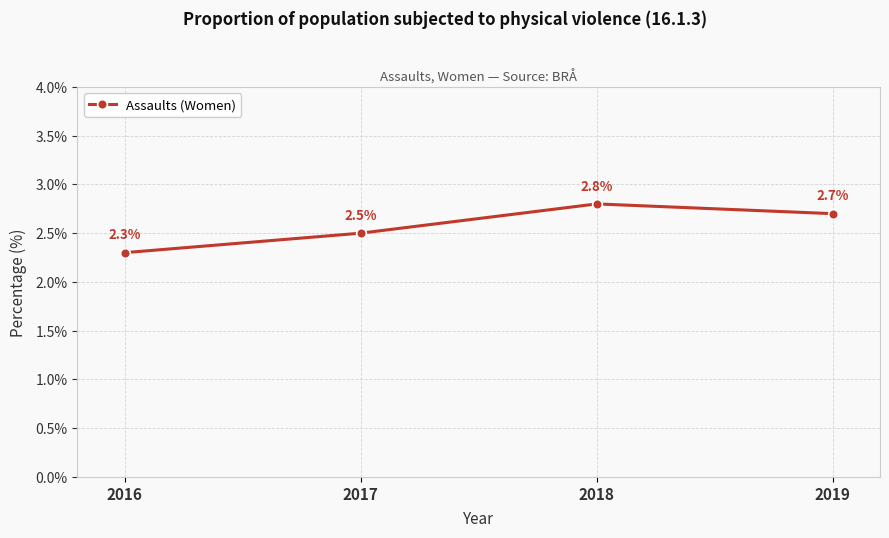

True or false: the data shows 0.8 at 2016.

False